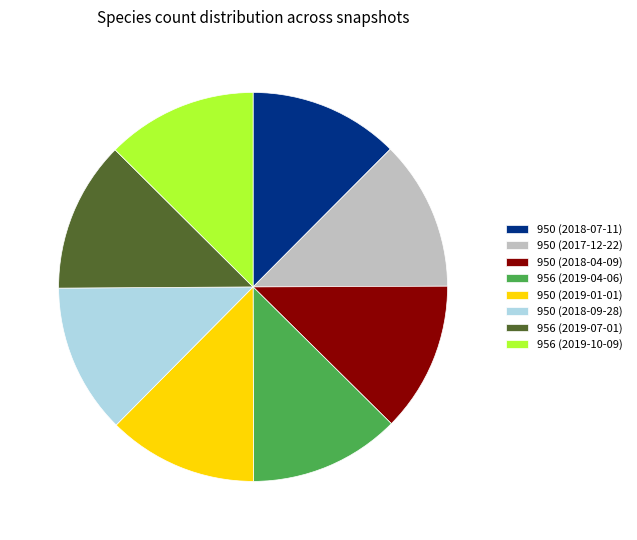

Approximately how many times larger is the value at 956 (2019-04-06) compared to 950 (2018-07-11)?

1.0